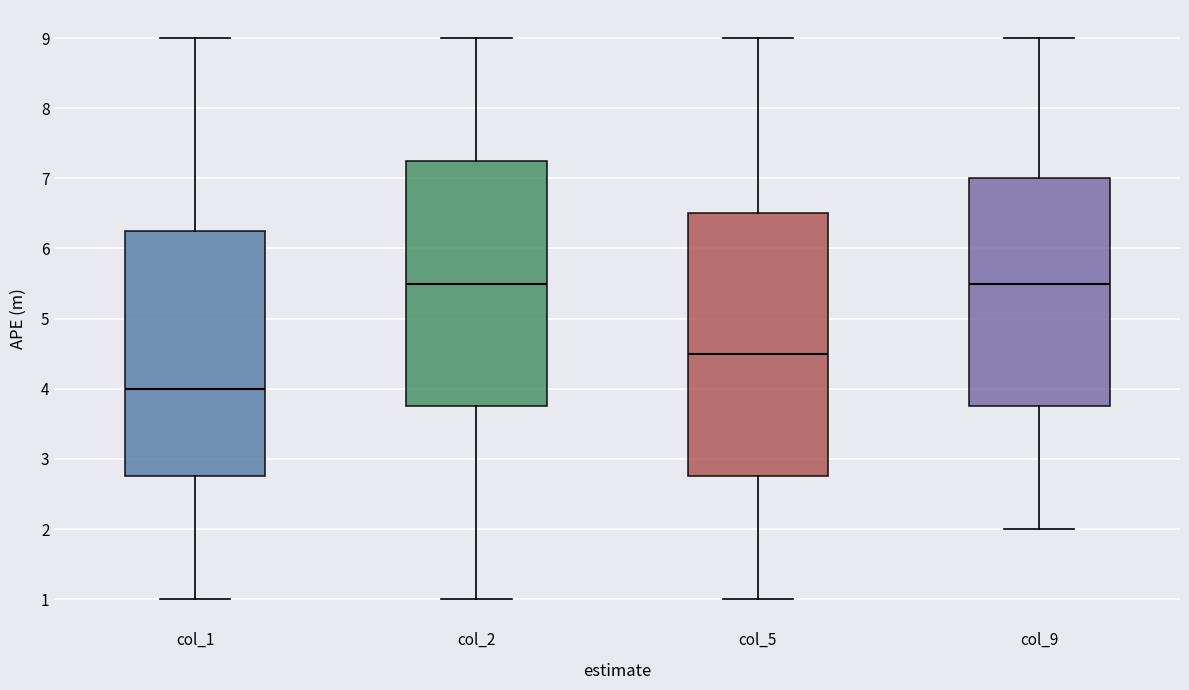

Reading left to right, transcribe this box plot: for each box, give where its median line is, the range the box spans, and where its two whiskers end, as read against the y-axis. The values are not printed on the chart, so give them approximately, as read against the axis.

col_1: median 4.0, box 2.8 to 6.3, whiskers 1.0 to 9.0
col_2: median 5.5, box 3.8 to 7.3, whiskers 1.0 to 9.0
col_5: median 4.5, box 2.8 to 6.5, whiskers 1.0 to 9.0
col_9: median 5.5, box 3.8 to 7.0, whiskers 2.0 to 9.0